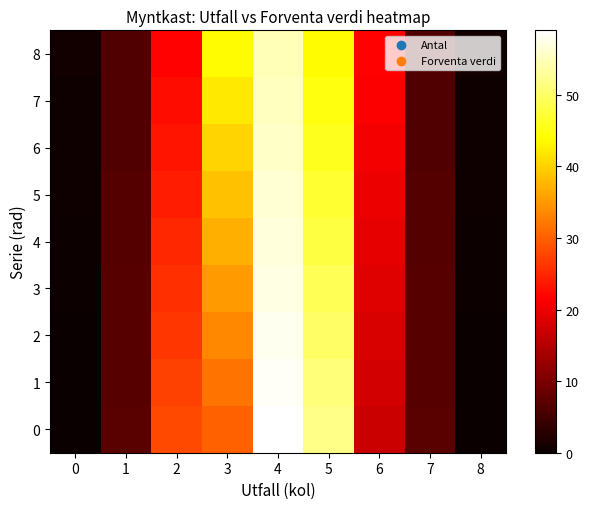

What is the total value across all series at 6?

174.9